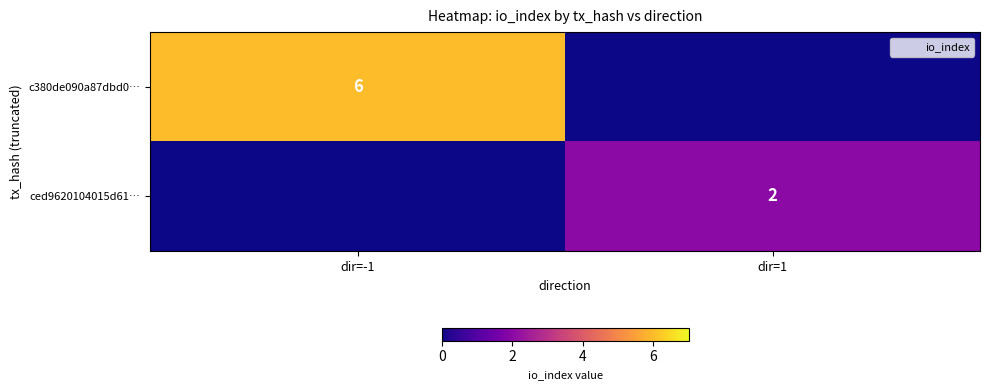

True or false: c380de090a87dbd0… has a value of 3 at dir=-1.

False